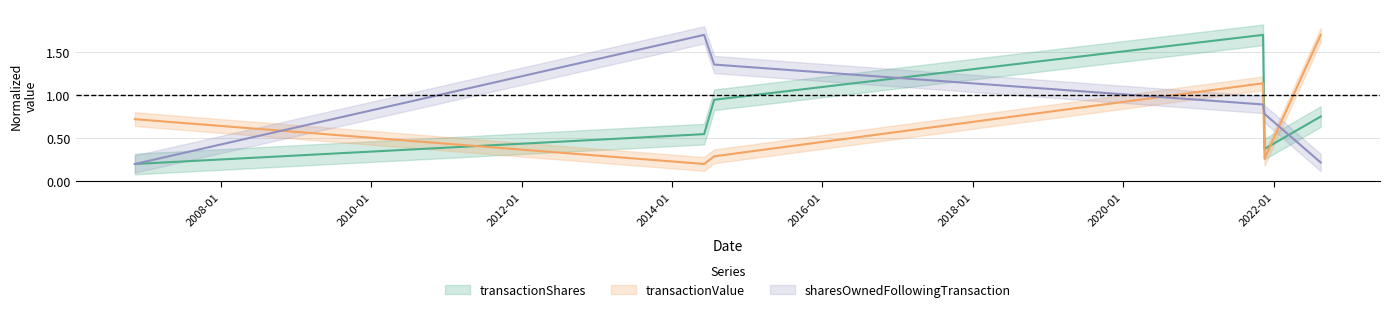

How many interior local peaks does the transactionShares series have?

1